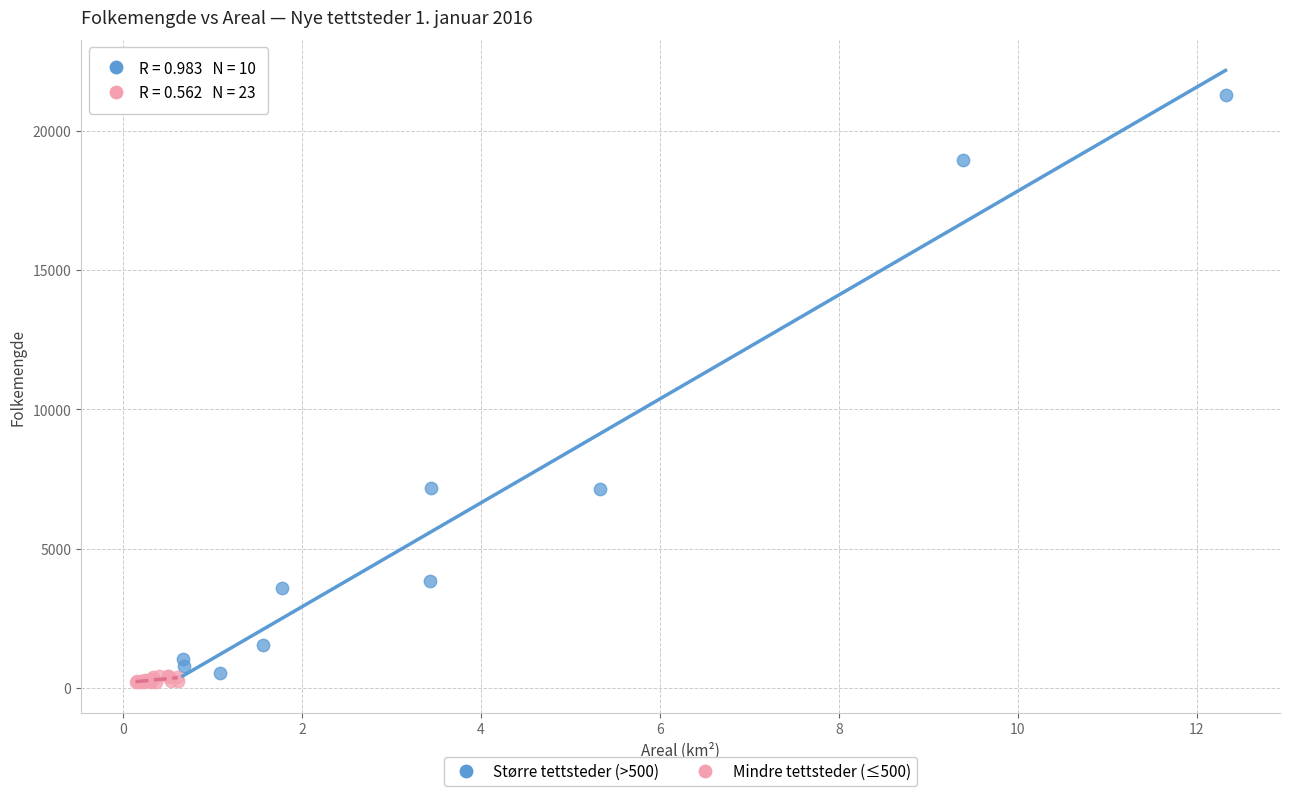

What are all the series names shown in the legend?

Større tettsteder (>500), Mindre tettsteder (≤500)